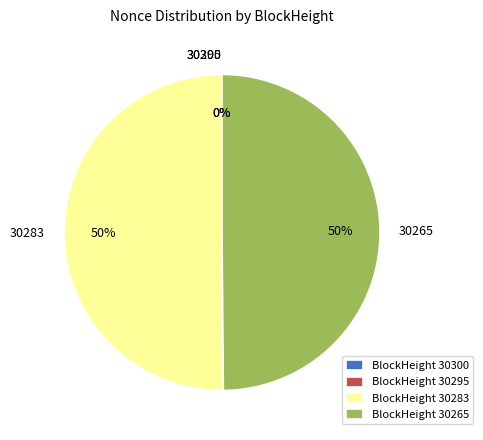

Count the number of slices in the pie.

4